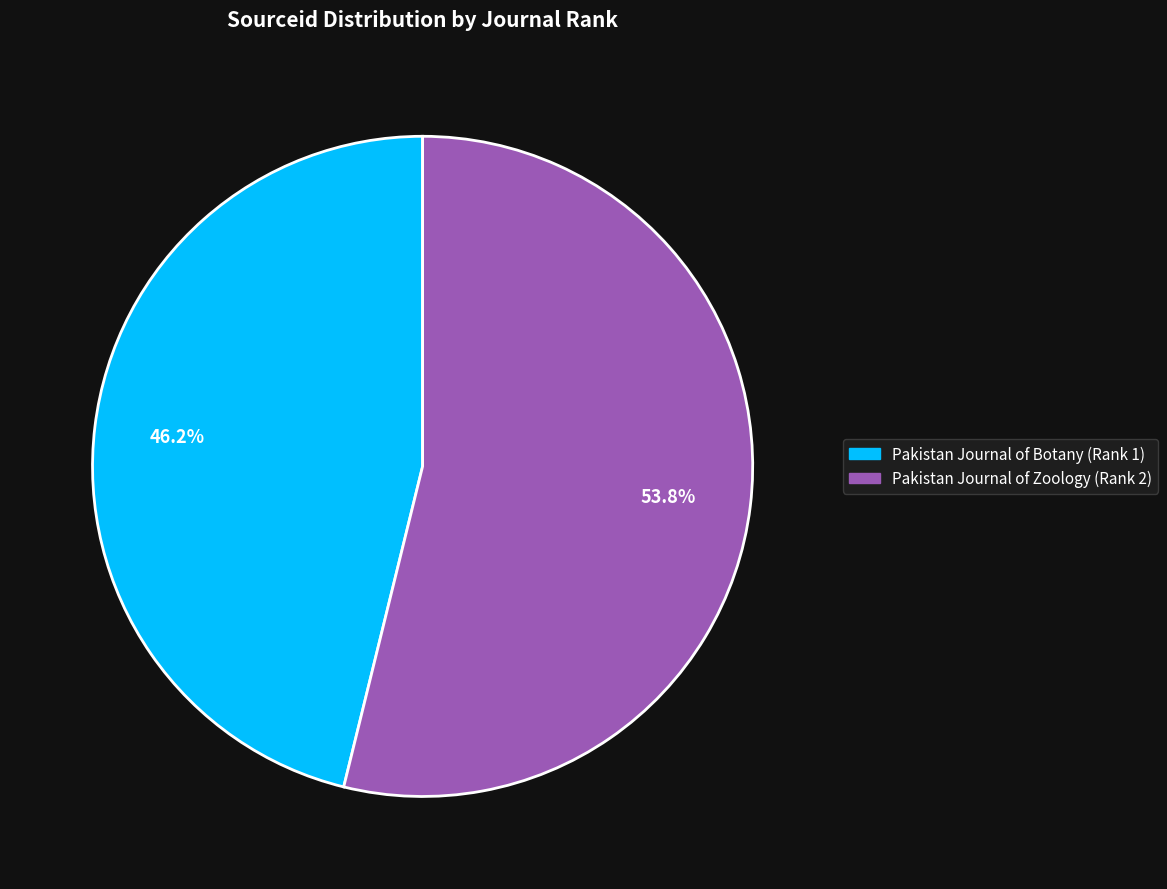

What is the largest slice in the pie chart?

Pakistan Journal of Zoology (Rank 2)